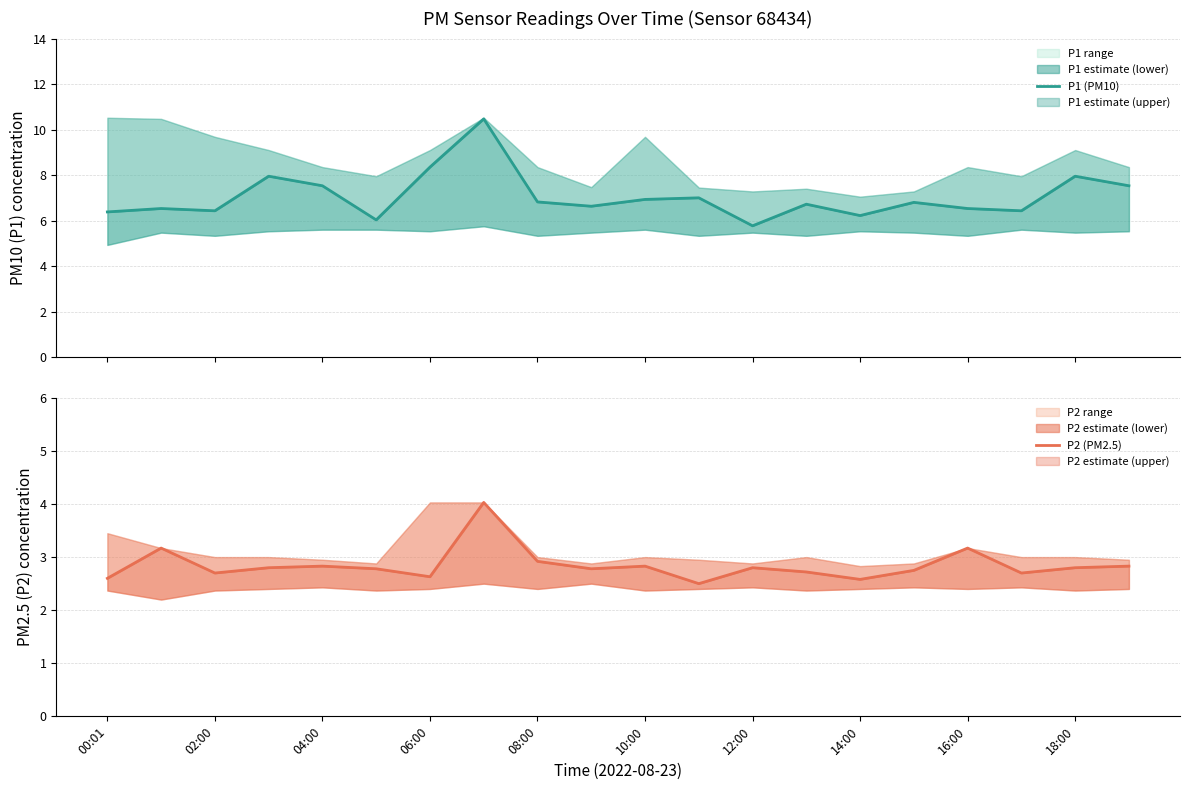

What is the sum of all P1 (PM10) values?

141.0